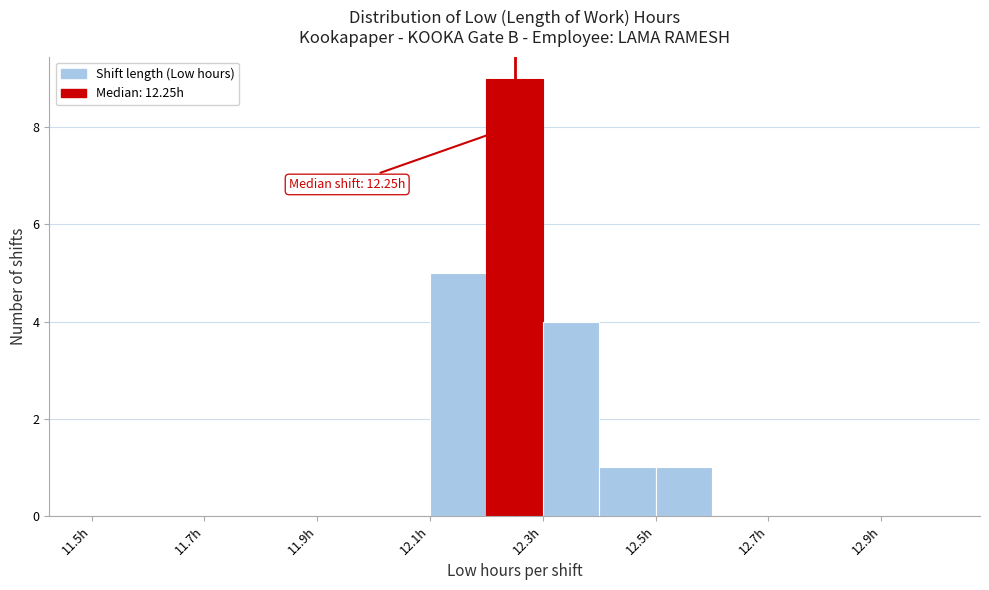

Which range on the x-axis has the tallest bar?

12.2 to 12.3